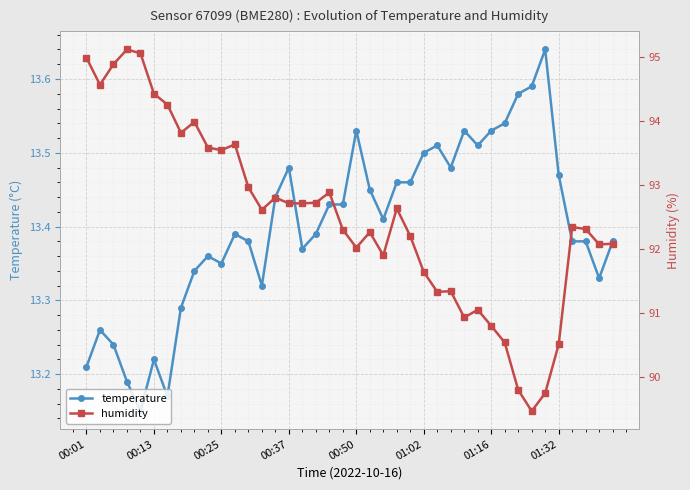

True or false: humidity and temperature intersect in this chart.

False